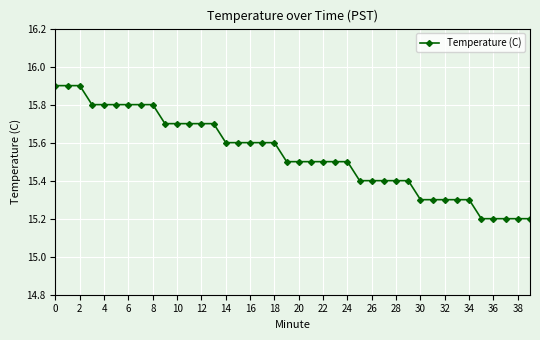

What is the difference between the maximum and minimum values?

0.7